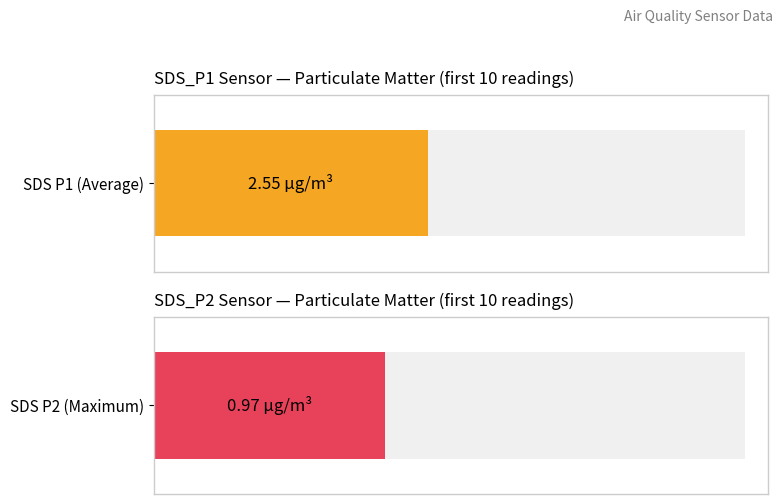

What is the average value of the SDS_P1 series?

2.5